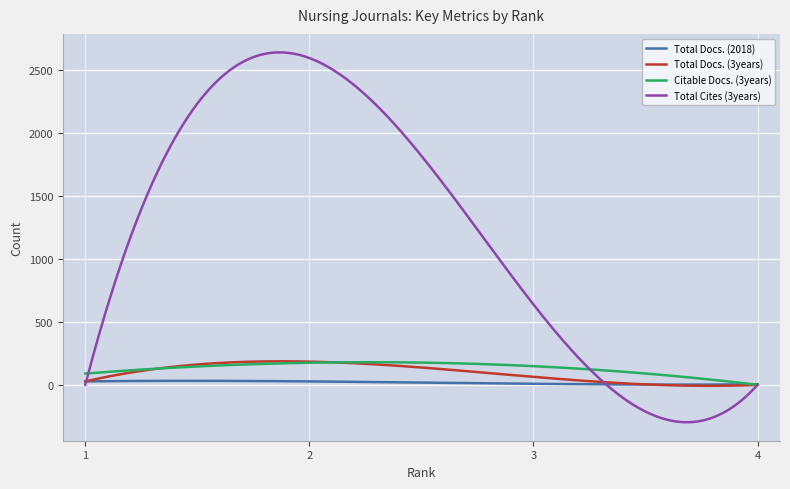

Which series has the largest range (max minus min)?

Total Cites (3years)